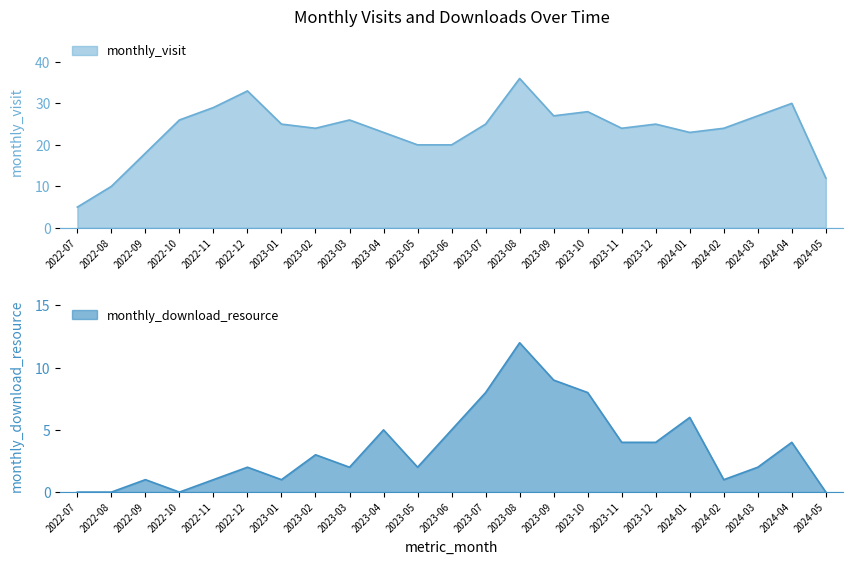

At which category does monthly_visit reach its first local peak?

2022-12